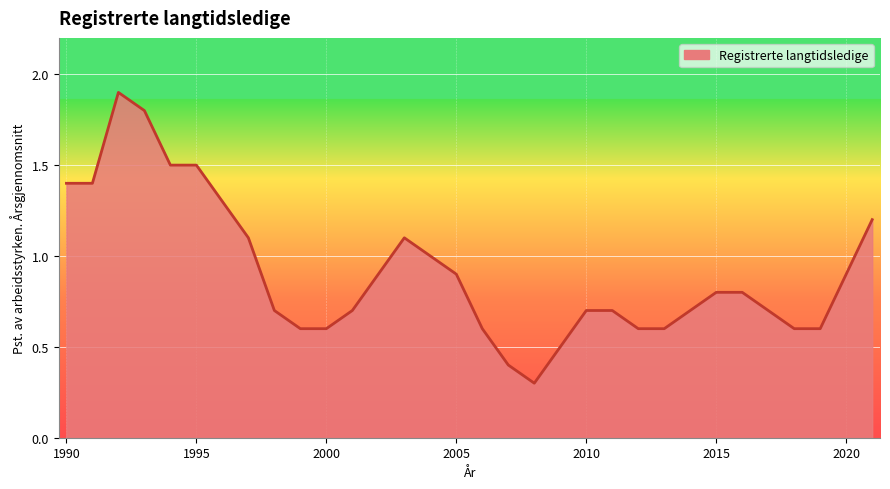

What is the difference between the maximum and minimum values?

1.6